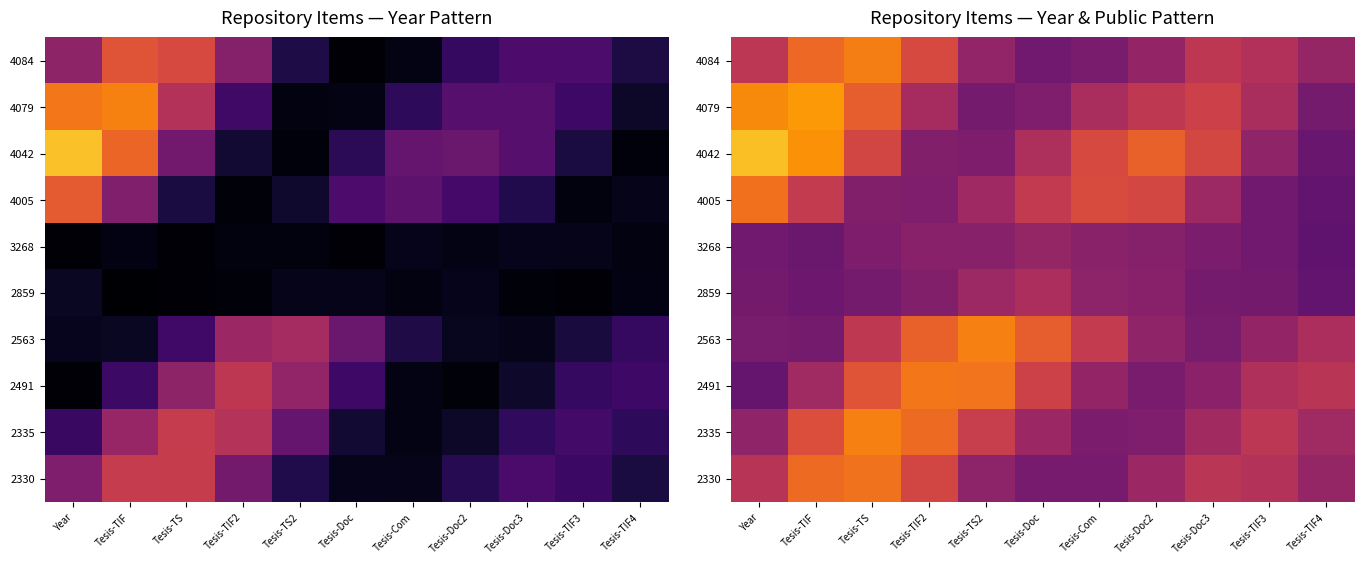

What is the difference between the highest and lowest values at Tesis-Doc3?

0.2